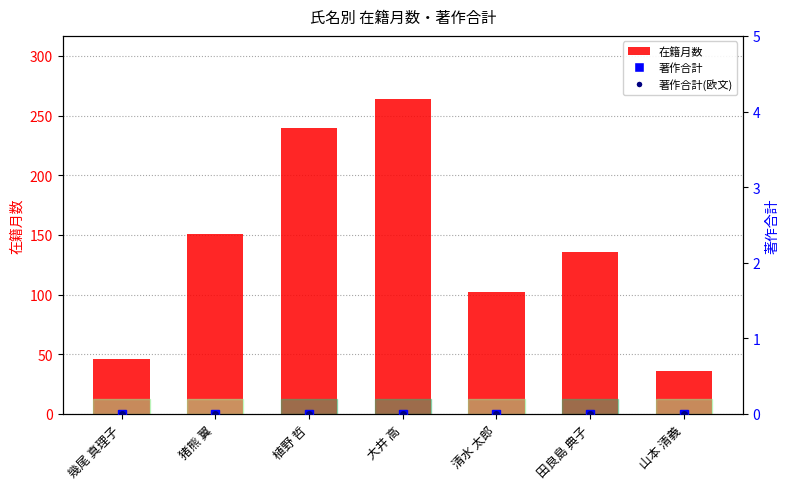

The value of 在籍月数 at 植野 哲 is 119. True or false?

False